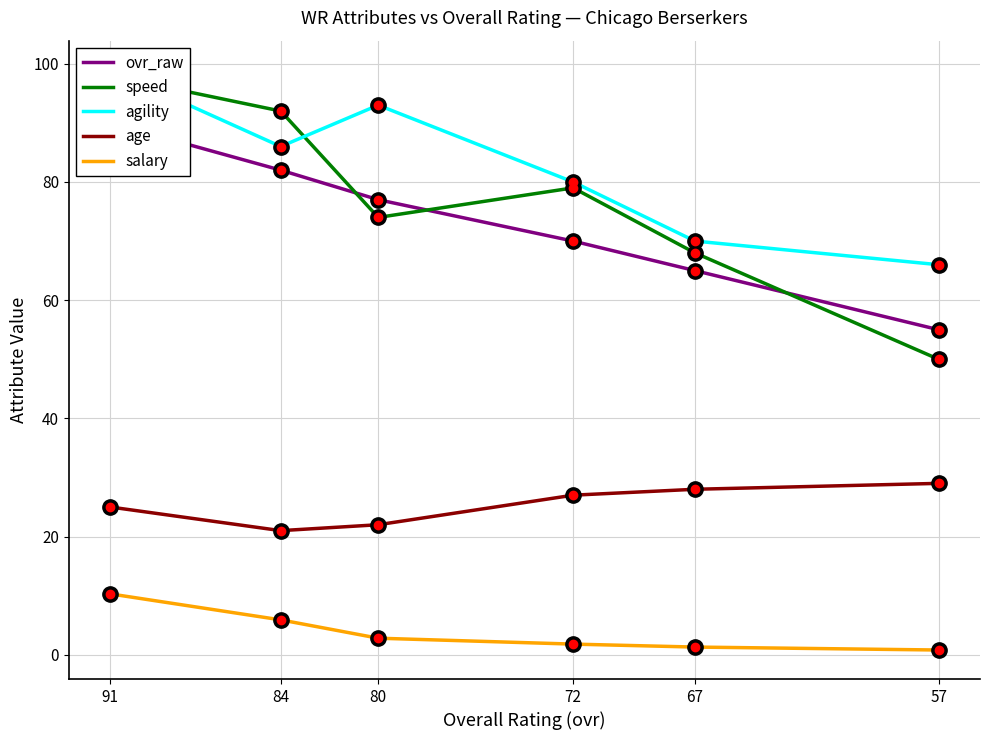

How many lines are shown in the chart?

5